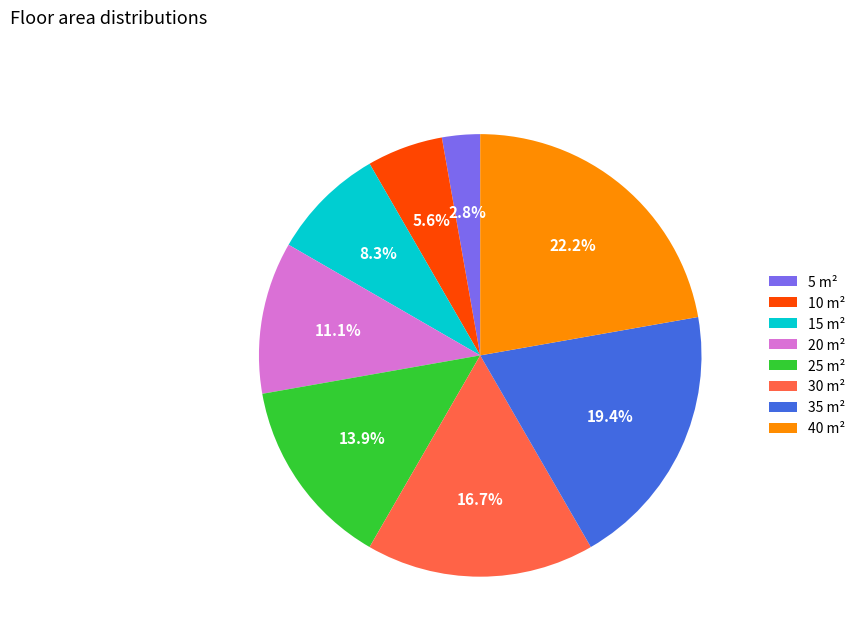

How many segments does this pie chart have?

8